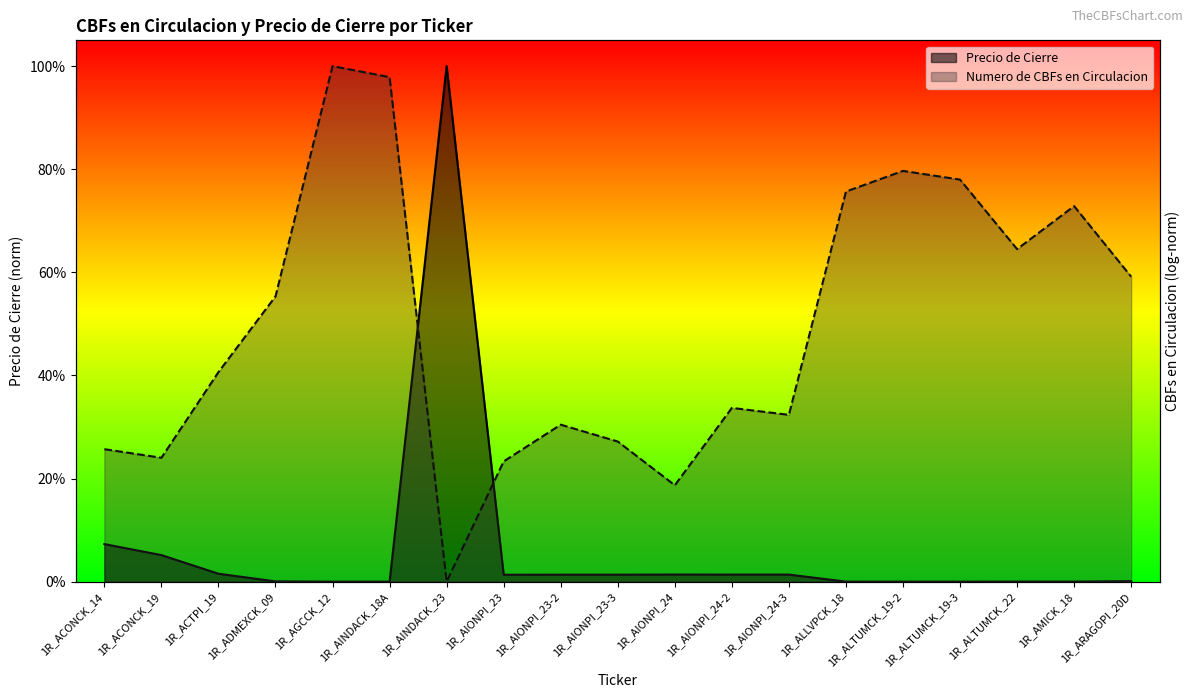

How many categories are shown in the chart?

19